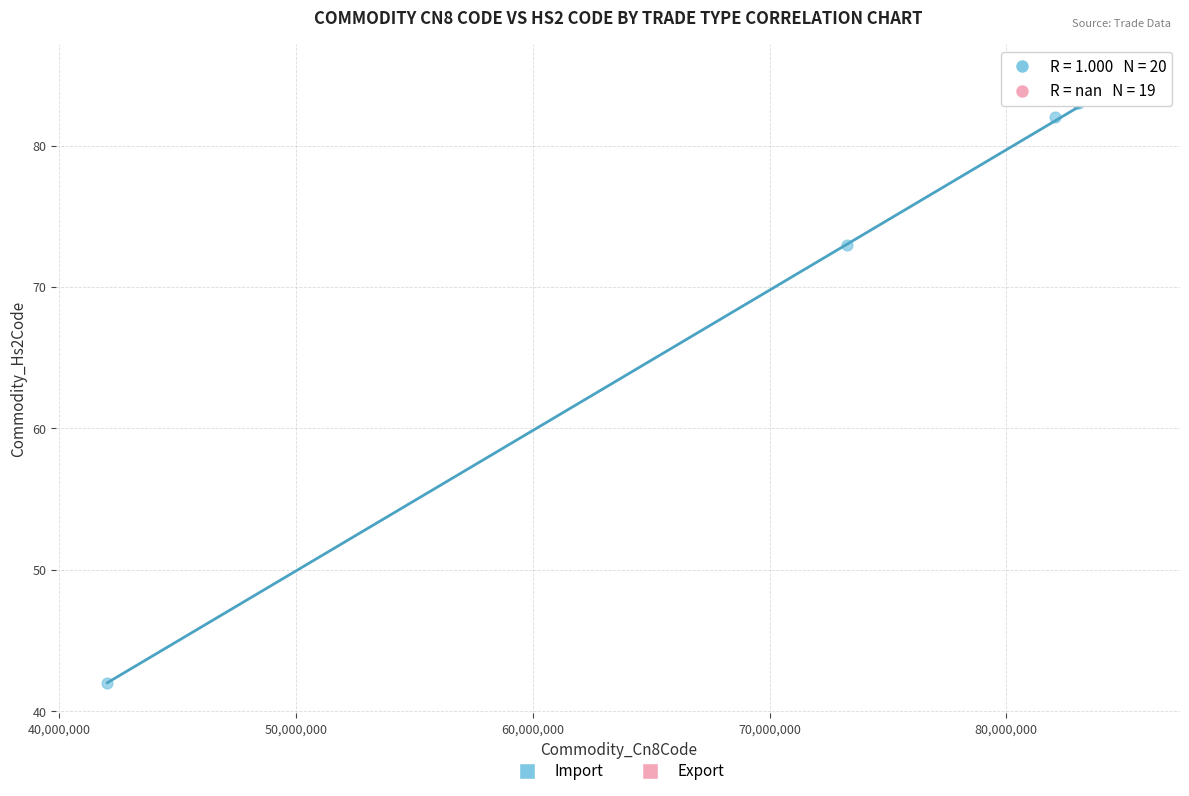

Which series reaches the minimum Y coordinate?

Import